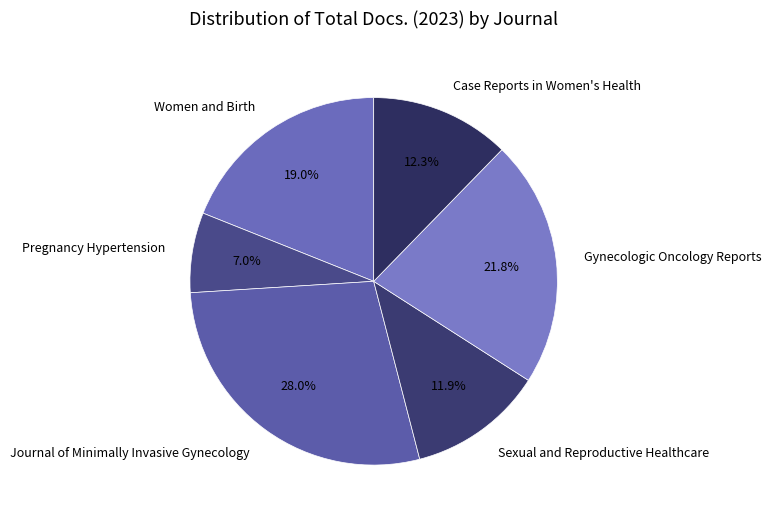

Which category has the smallest portion of the pie?

Pregnancy Hypertension